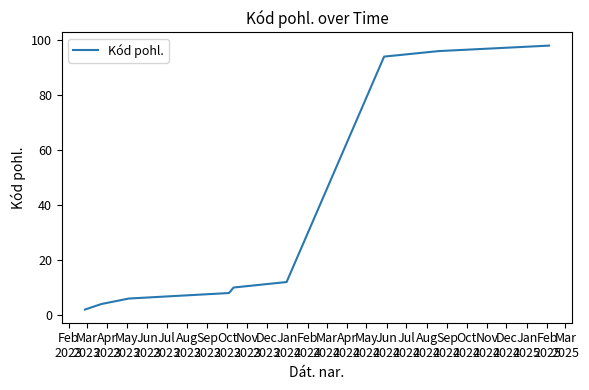

What is the difference between the maximum and minimum values?

96